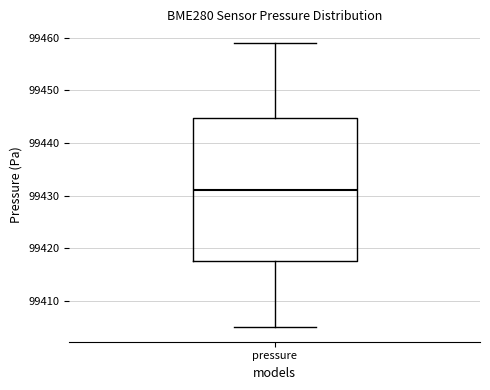

Transcribe this box plot: give where the median line is, the range the box spans, and where the two whiskers end, as read against the y-axis. The values are not printed on the chart, so give them approximately, as read against the axis.

median 99431, box 99418 to 99445, whiskers 99405 to 99459